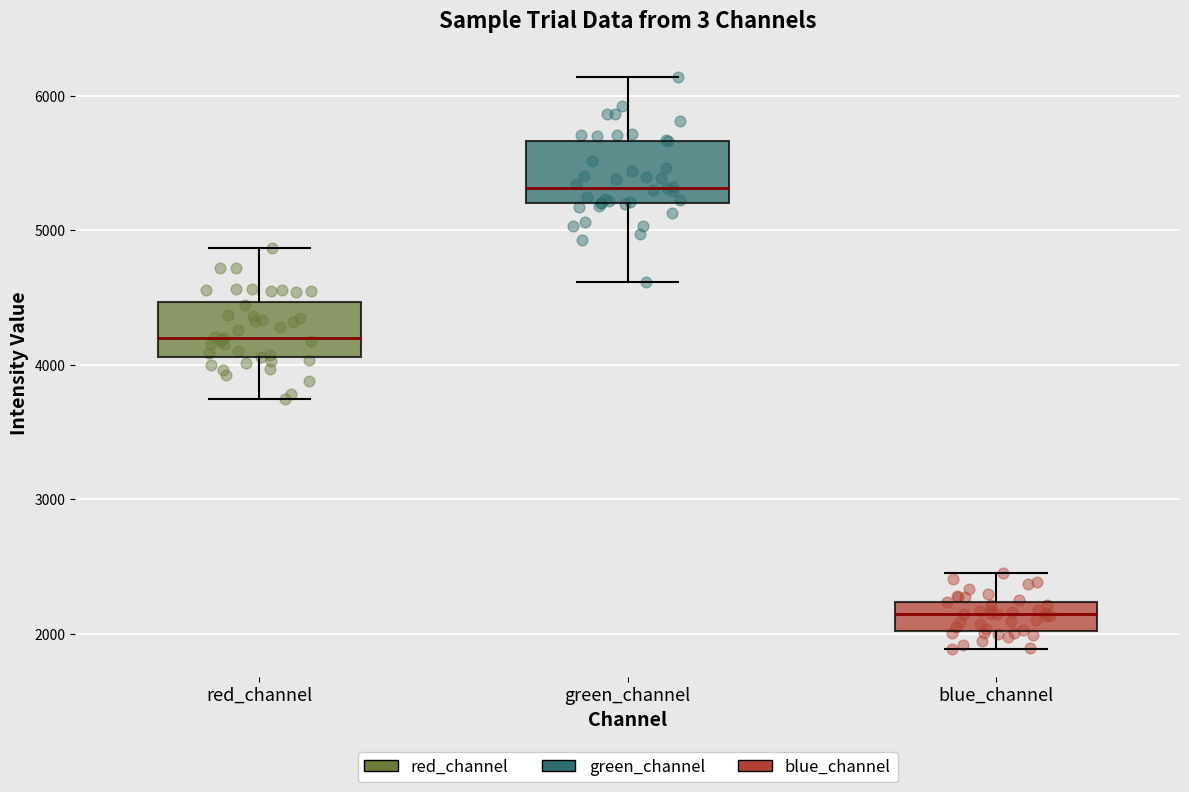

Where does the median line of the box for green_channel sit on the y-axis? The values are not printed on the chart, so give them approximately, as read against the axis.

5300